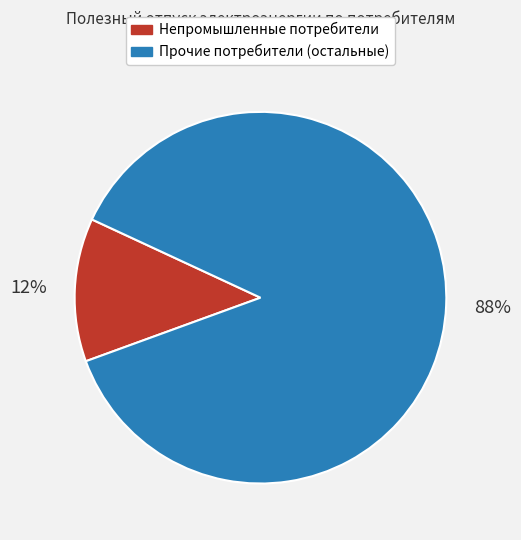

To the nearest percent, what is the average slice percentage?

50%